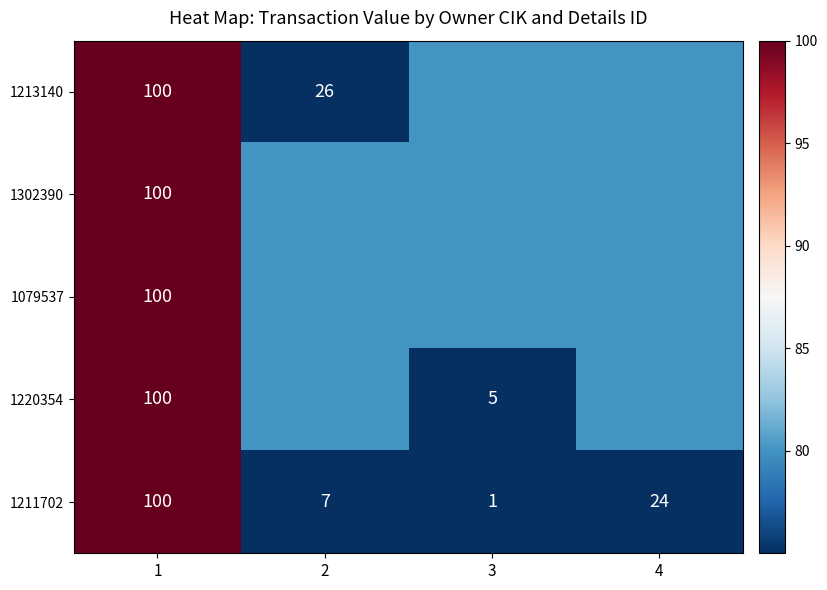

What is the average value of the 1211702 series?

33